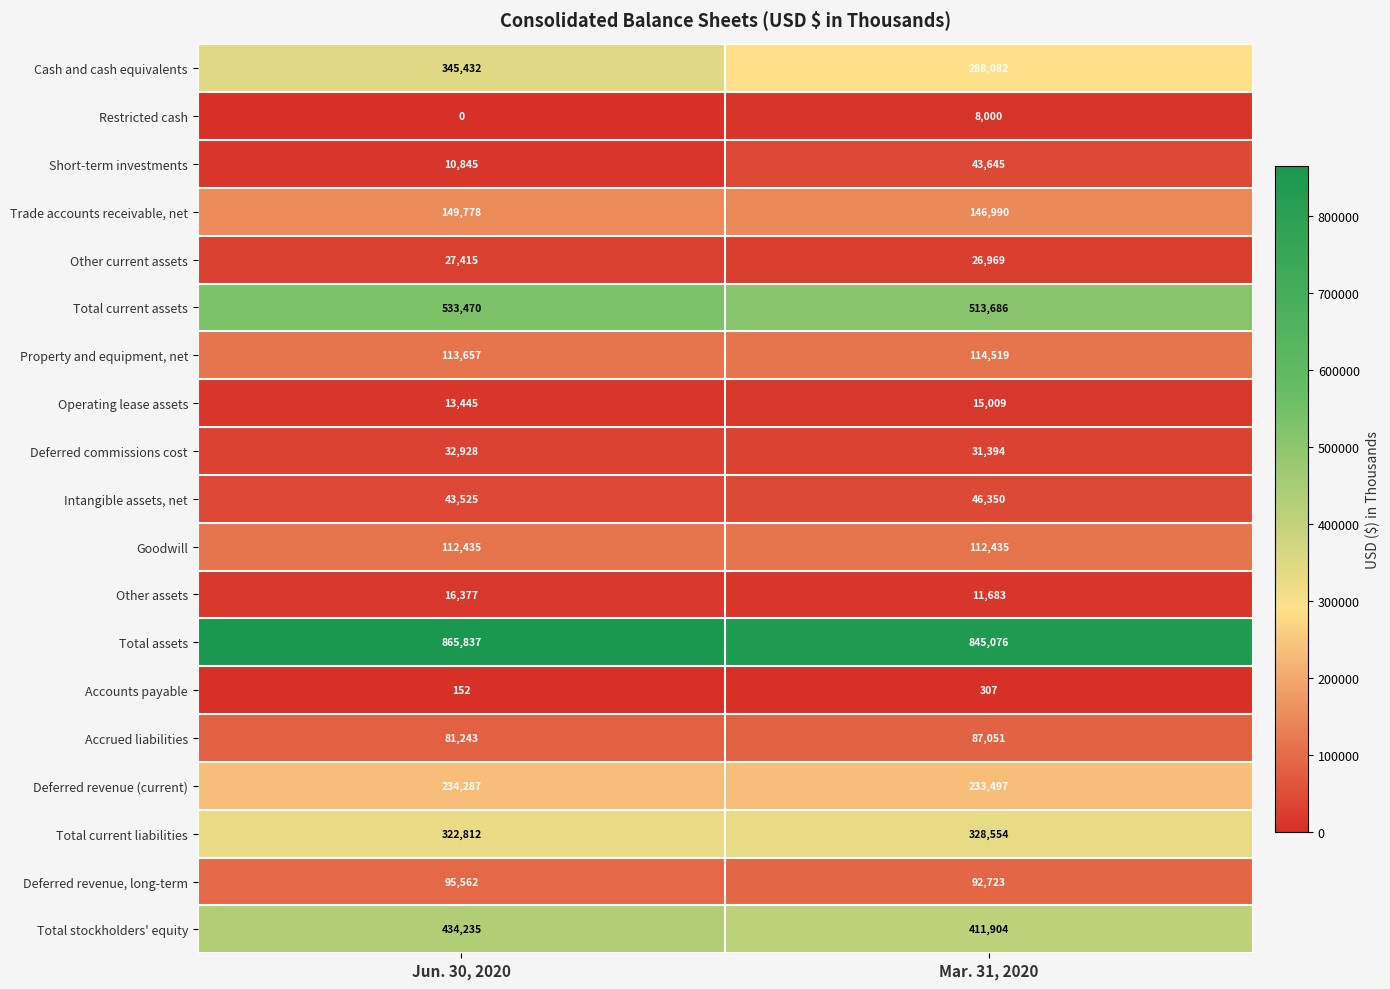

What is the spread (max minus min) of values at Jun. 30, 2020?

865837